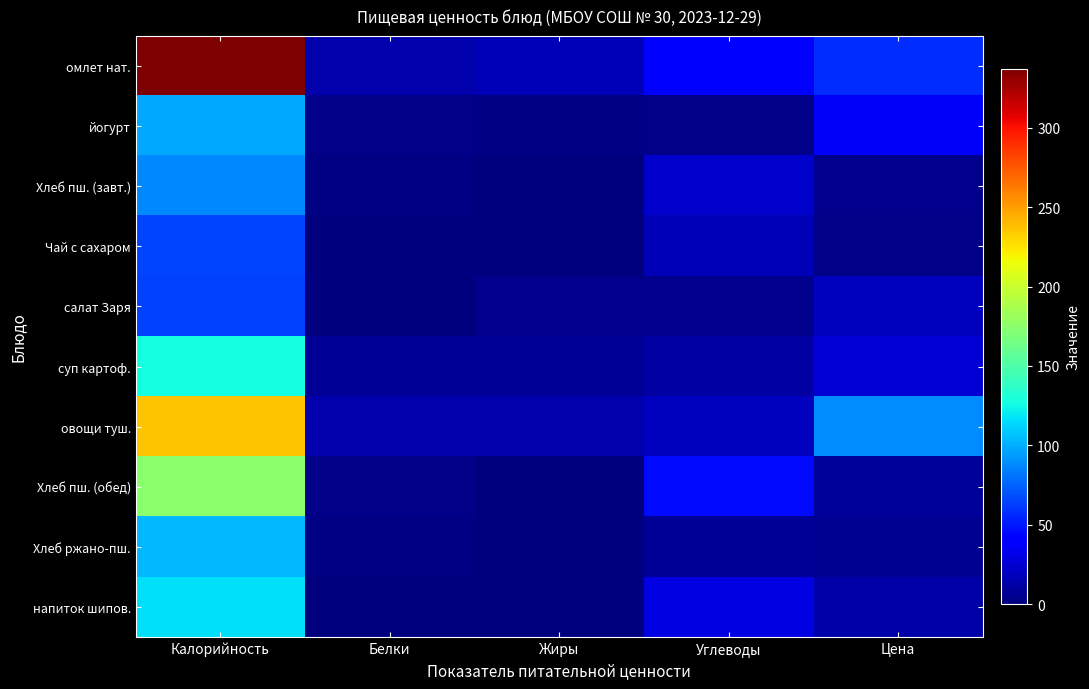

Reading right to left, extract all data points from this chart.

омлет нат.: Цена=56.9	Углеводы=41.6	Жиры=16.8	Белки=14.1	Калорийность=337.1
йогурт: Цена=36.1	Углеводы=3.5	Жиры=2.5	Белки=3.3	Калорийность=98.0
Хлеб пш. (завт.): Цена=4.1	Углеводы=22.7	Жиры=0.5	Белки=1.7	Калорийность=87.4
Чай с сахаром: Цена=2.8	Углеводы=16.0	Жиры=0.0	Белки=0.2	Калорийность=65.0
салат Заря: Цена=18.8	Углеводы=4.2	Жиры=5.1	Белки=0.4	Калорийность=64.0
суп картоф.: Цена=25.9	Углеводы=10.8	Жиры=7.3	Белки=7.4	Калорийность=126.7
овощи туш.: Цена=88.7	Углеводы=19.4	Жиры=13.8	Белки=13.2	Калорийность=236.5
Хлеб пш. (обед): Цена=8.2	Углеводы=45.4	Жиры=1.0	Белки=3.4	Калорийность=174.8
Хлеб ржано-пш.: Цена=6.2	Углеводы=7.3	Жиры=0.5	Белки=2.6	Калорийность=104.0
напиток шипов.: Цена=12.1	Углеводы=30.2	Жиры=0.0	Белки=0.0	Калорийность=116.5